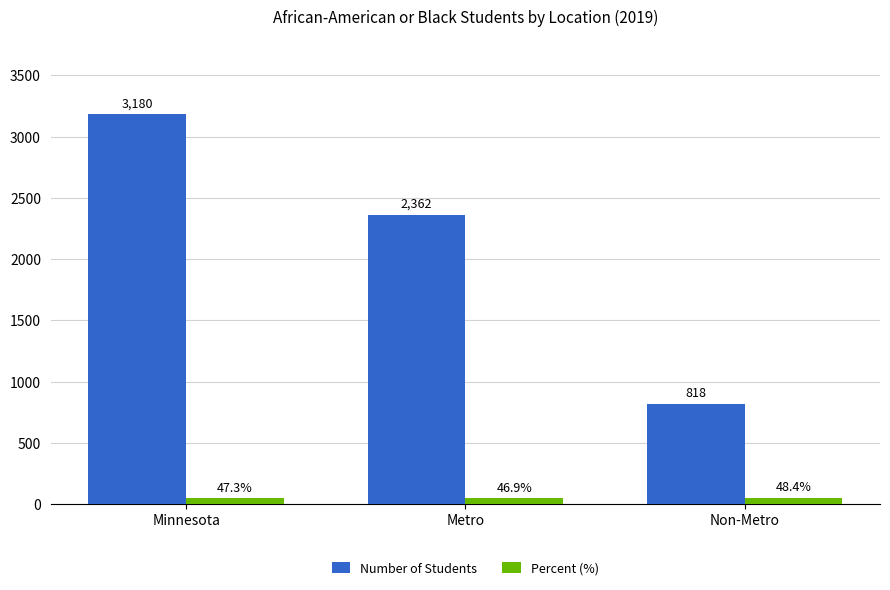

What is the total value across all series at Metro?

2408.9